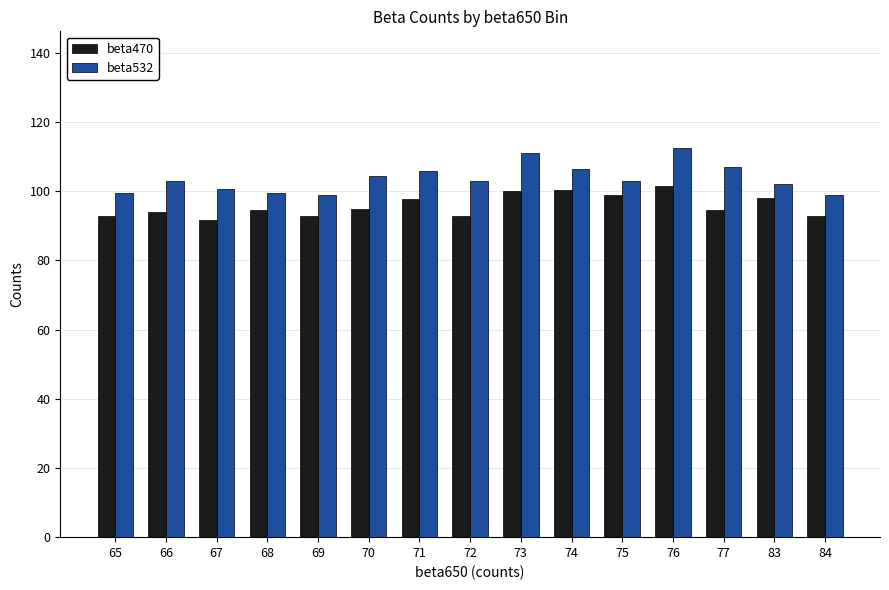

What is the greatest value displayed?

112.5